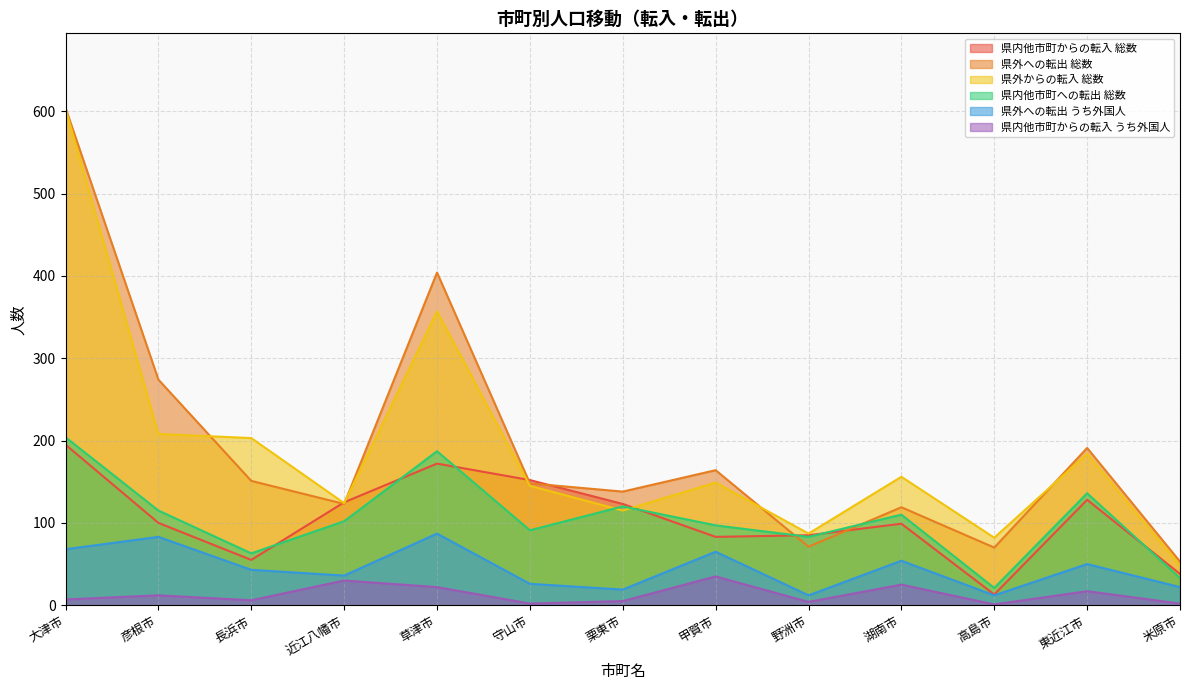

What is the difference between the second highest and second lowest values in the 県内他市町からの転入 総数 series?

134